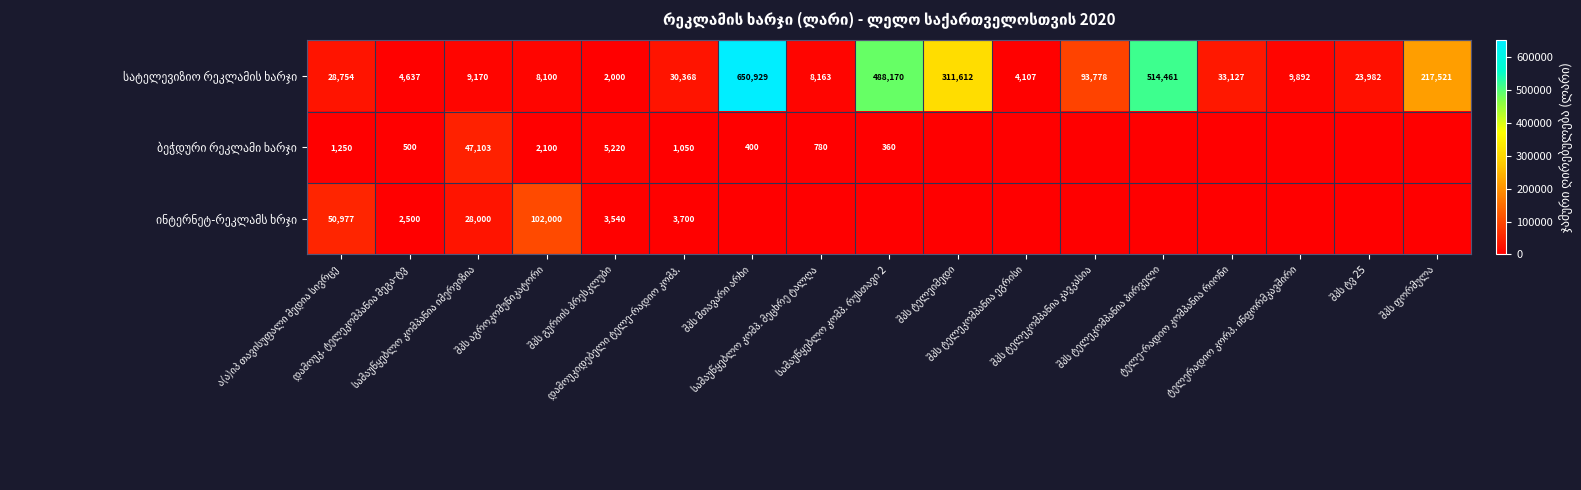

Rank the series at შპს ფორმულა from highest to lowest value.

სატელევიზიო რეკლამის ხარჯი, ბეჭდური რეკლამი ხარჯი, ინტერნეტ-რეკლამს ხრჯი